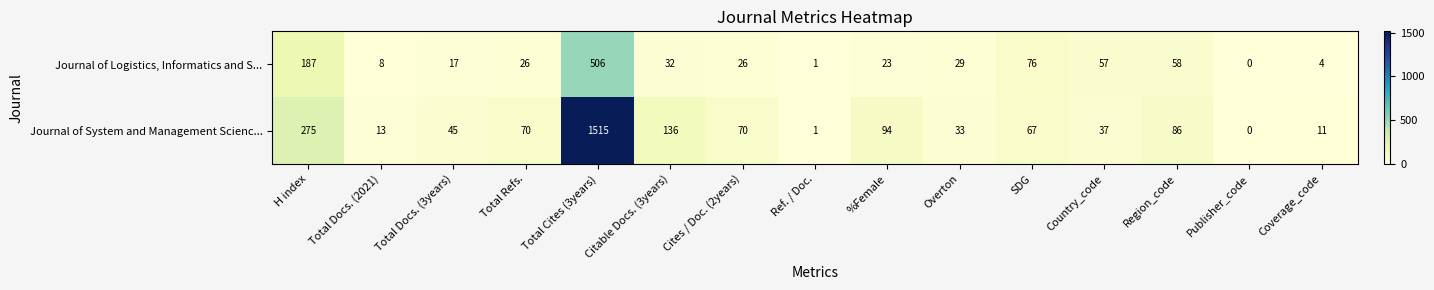

What is the difference between the Journal of System and Management Scienc... values at H index and %Female?

181